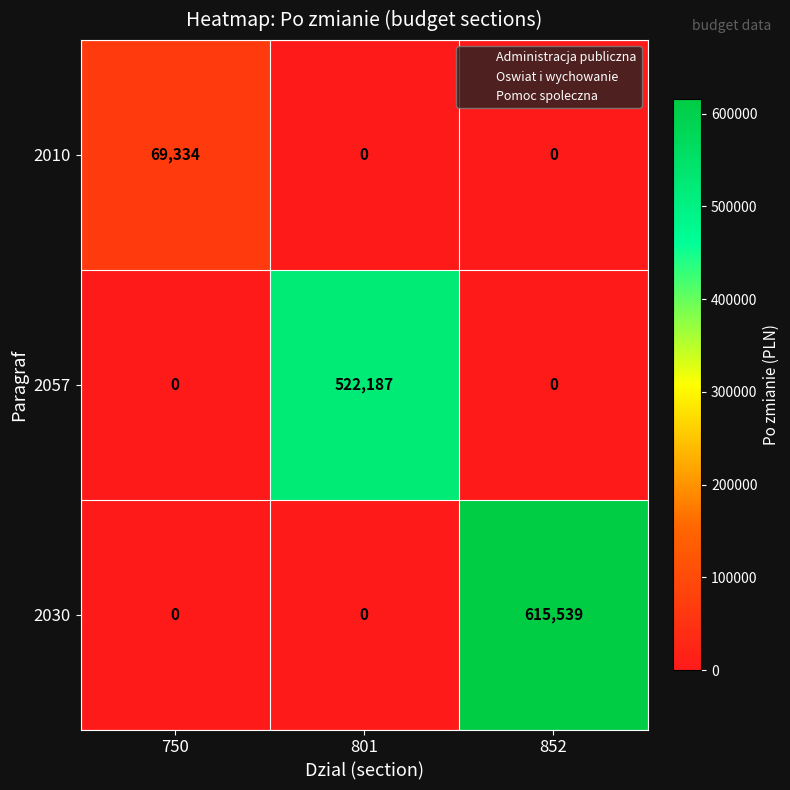

Which label corresponds to the largest value in the chart?

852